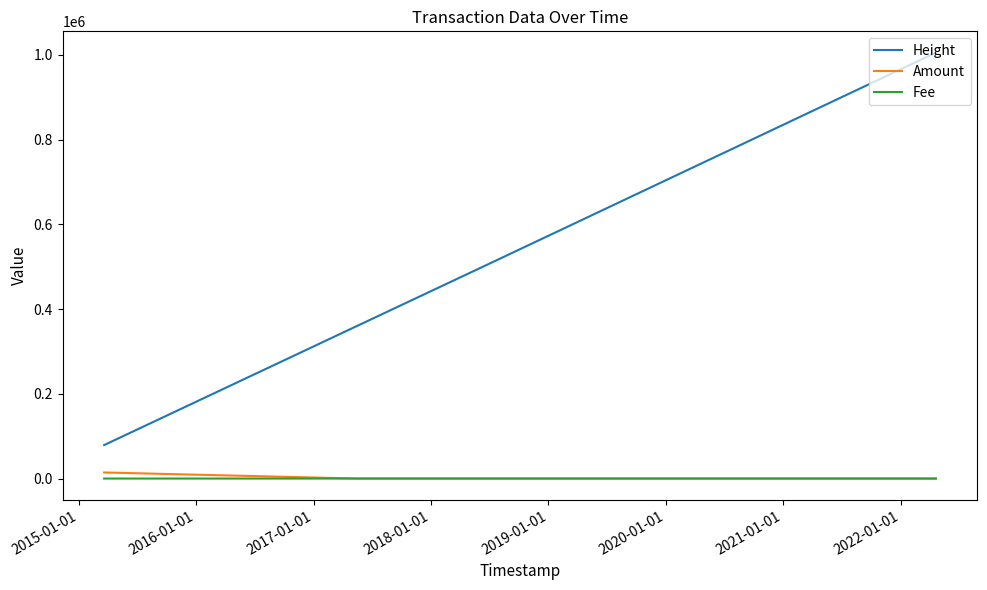

What is the greatest value displayed?

1005560.0